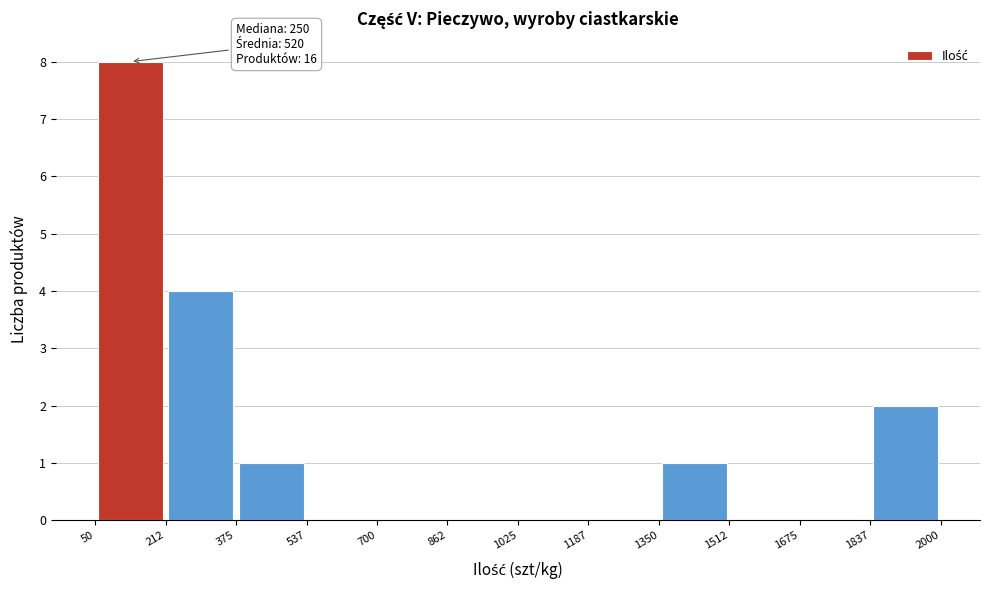

Over which range of the x-axis is the bar tallest?

50 to 212